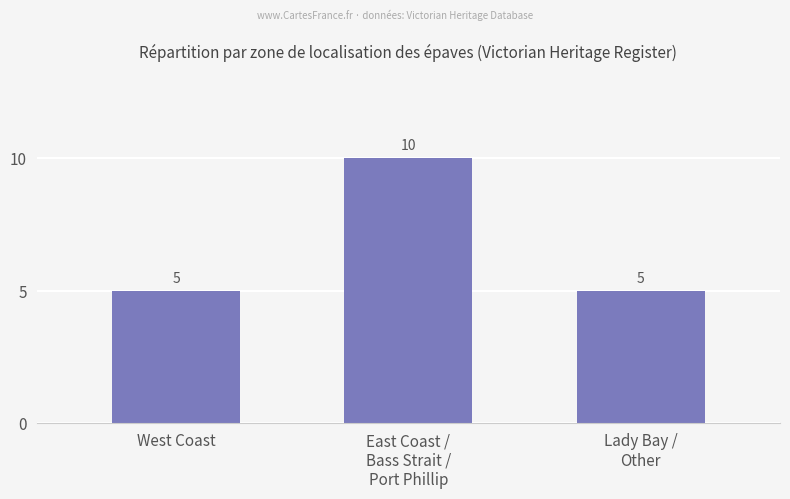

What is the label of the 1st bar from the left?

West Coast